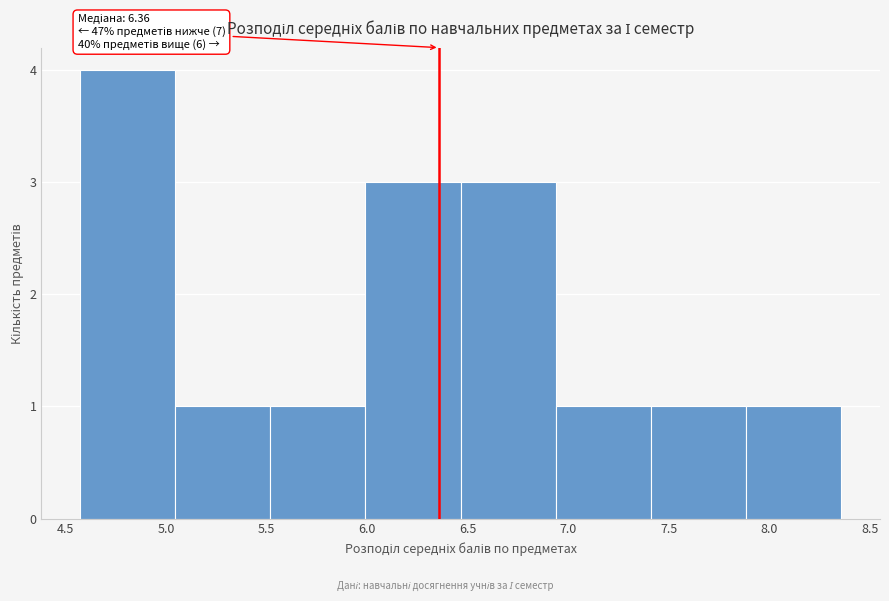

Which range on the x-axis has the tallest bar?

4.55 to 5.05